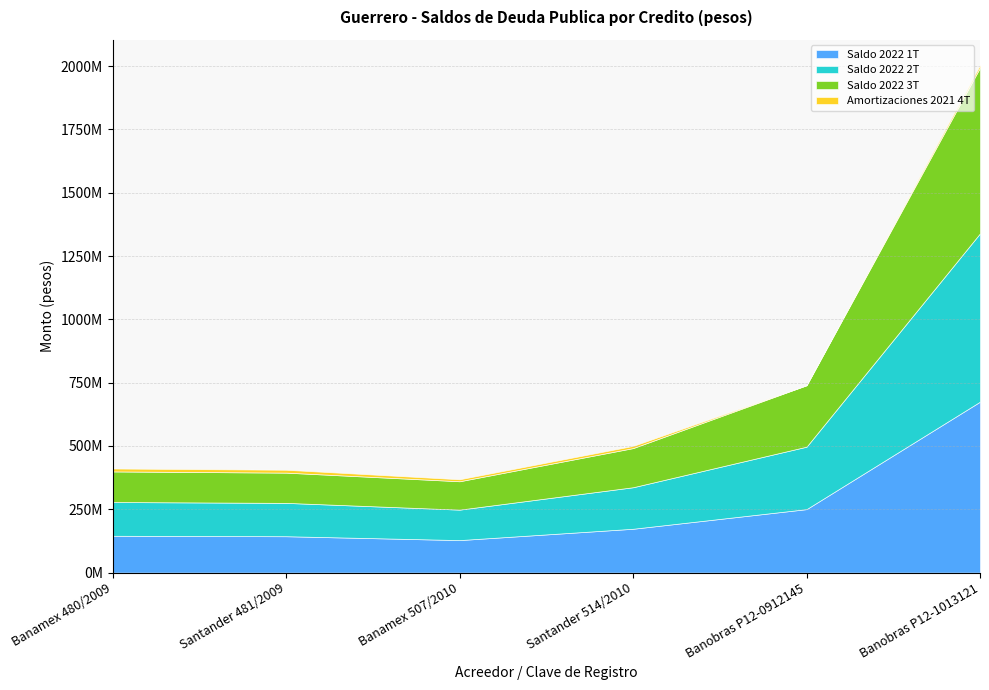

Reading left to right, what are all the values shown in this chart?

Saldo 2022 1T: 145397536.4	143591833.2	128309329.9	173052646.5	250550057.6	674846168.3
Saldo 2022 2T: 133232164.8	131646124.1	120241451.8	163965119.0	246632658.9	664675241.3
Saldo 2022 3T: 120783492.4	119408383.7	112049218.7	154575785.5	242597367.8	654350986.3
Amortizaciones 2021 4T: 11617965.2	11382386.5	7824802.5	8512706.8	0.0	9871068.5